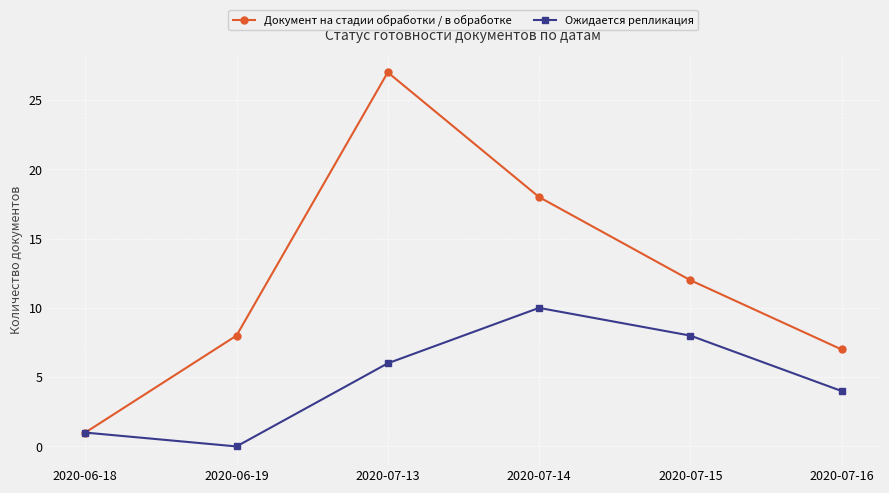

Reading left to right, transcribe all the data shown in this chart.

Документ на стадии обработки / в обработке: 2020-06-18=1	2020-06-19=8	2020-07-13=27	2020-07-14=18	2020-07-15=12	2020-07-16=7
Ожидается репликация: 2020-06-18=1	2020-06-19=0	2020-07-13=6	2020-07-14=10	2020-07-15=8	2020-07-16=4